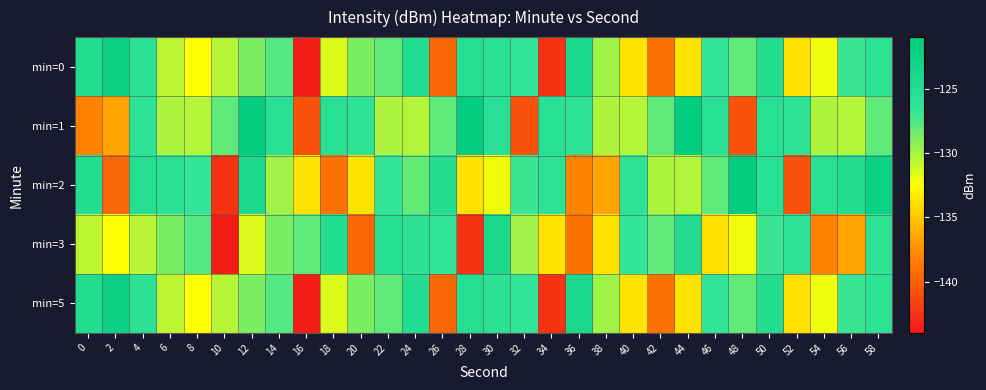

List the series in order of their peak value, lowest first.

min=3, min=0, min=5, min=1, min=2